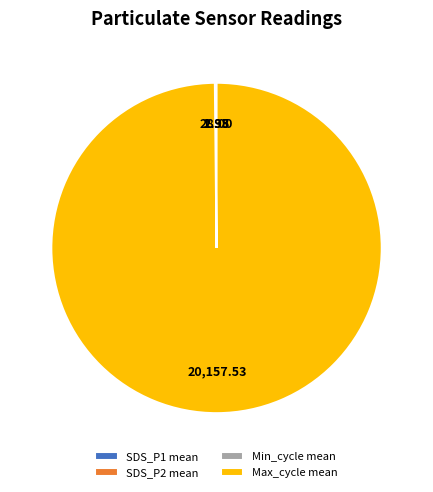

Does Max_cycle mean account for over 50% of the chart?

Yes